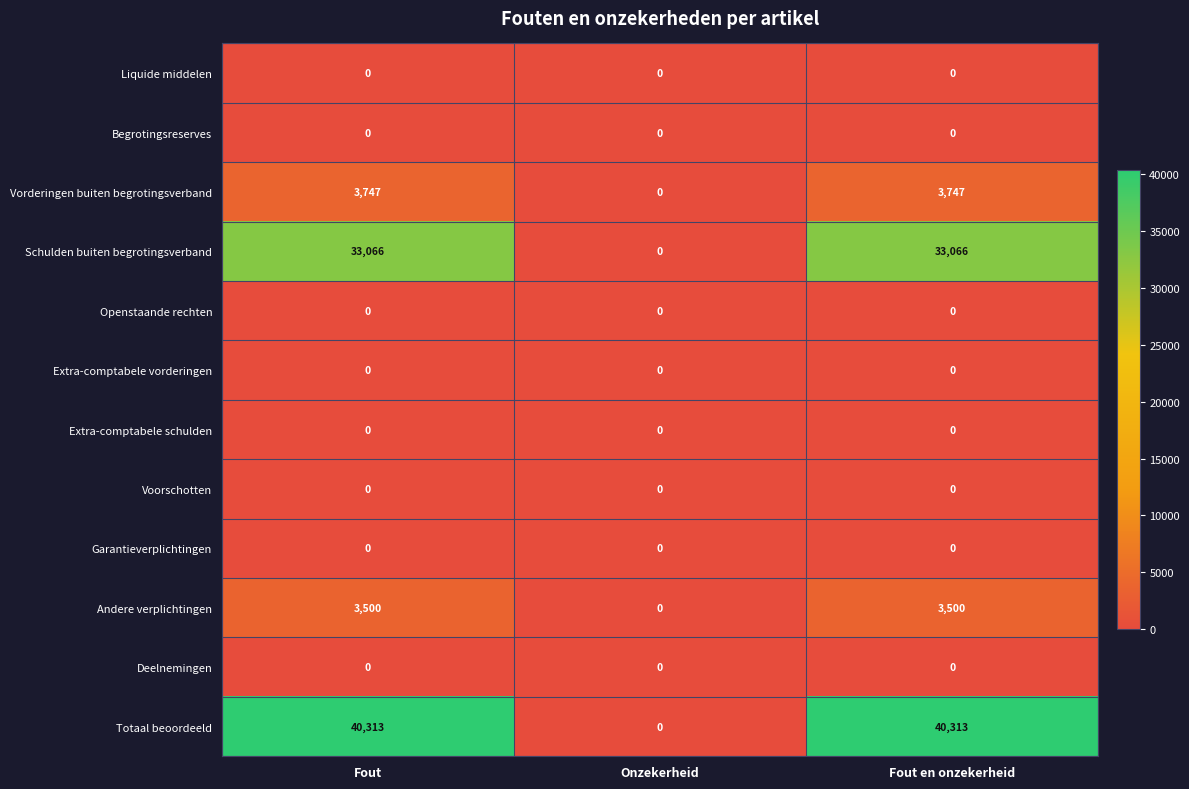

What is the difference between the highest and lowest values at Fout en onzekerheid?

40313